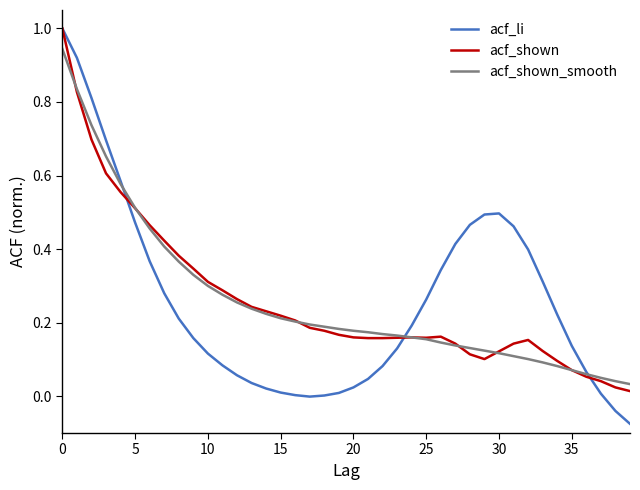

Which series has the largest range (max minus min)?

acf_li